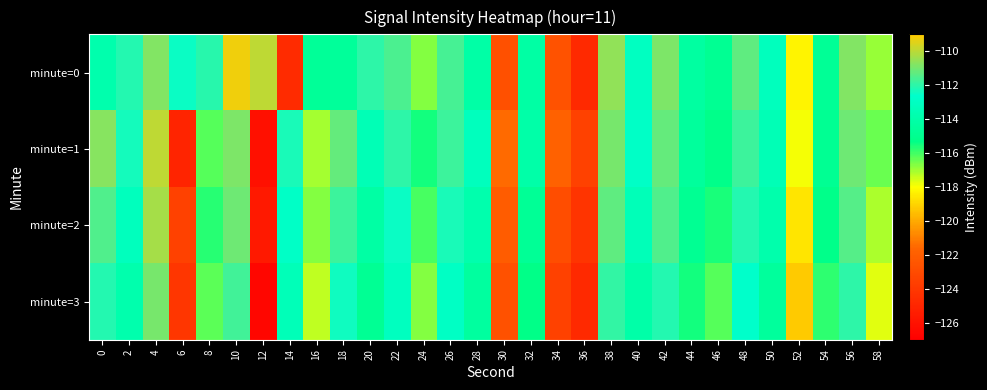

Reading right to left, transcribe all the data shown in this chart.

minute=0: 58=-116.9	56=-110.8	54=-114.7	52=-118.3	50=-113.2	48=-111.3	46=-114.9	44=-114.3	42=-110.9	40=-113.1	38=-110.6	36=-124.8	34=-122.6	32=-114.2	30=-122.7	28=-114.1	26=-111.6	24=-116.7	22=-111.6	20=-112.0	18=-114.6	16=-114.7	14=-124.6	12=-110.0	10=-109.2	8=-112.0	6=-112.4	4=-110.8	2=-112.2	0=-113.8
minute=1: 58=-116.4	56=-111.1	54=-114.9	52=-117.9	50=-113.5	48=-111.8	46=-115.2	44=-114.5	42=-111.2	40=-112.8	38=-110.9	36=-123.5	34=-121.8	32=-114.0	30=-121.5	28=-113.2	26=-111.8	24=-115.5	22=-112.0	20=-113.5	18=-111.2	16=-117.1	14=-112.2	12=-126.1	10=-110.9	8=-116.2	6=-125.0	4=-110.0	2=-112.4	0=-110.7
minute=2: 58=-117.1	56=-111.4	54=-115.2	52=-118.6	50=-113.9	48=-112.1	46=-115.6	44=-114.9	42=-111.5	40=-113.4	38=-111.3	36=-124.2	34=-122.9	32=-114.7	30=-122.1	28=-113.8	26=-112.3	24=-116.1	22=-112.5	20=-114.2	18=-111.8	16=-116.7	14=-112.8	12=-125.6	10=-111.1	8=-115.7	6=-123.5	4=-110.3	2=-113.2	0=-111.5
minute=3: 58=-117.7	56=-112.0	54=-115.8	52=-119.2	50=-114.5	48=-112.7	46=-116.2	44=-115.5	42=-112.1	40=-114.0	38=-111.9	36=-124.8	34=-123.5	32=-115.3	30=-122.7	28=-114.4	26=-112.9	24=-116.7	22=-113.1	20=-114.8	18=-112.4	16=-117.3	14=-113.4	12=-126.6	10=-111.7	8=-116.3	6=-124.1	4=-110.9	2=-113.8	0=-112.1